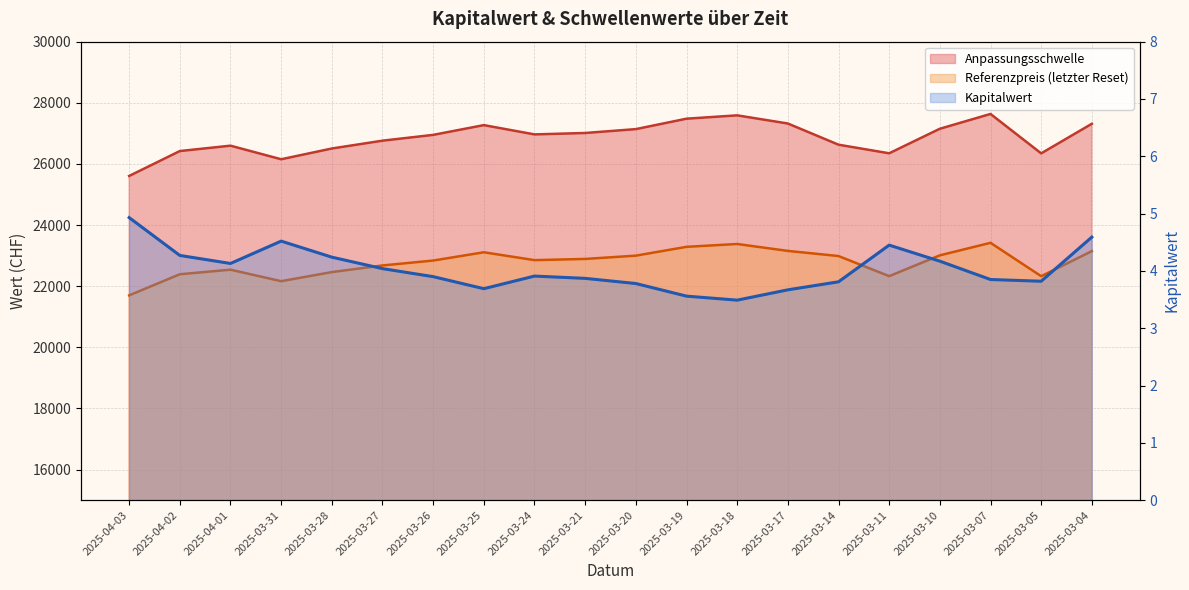

What is the average value of the Kapitalwert series?

4.0